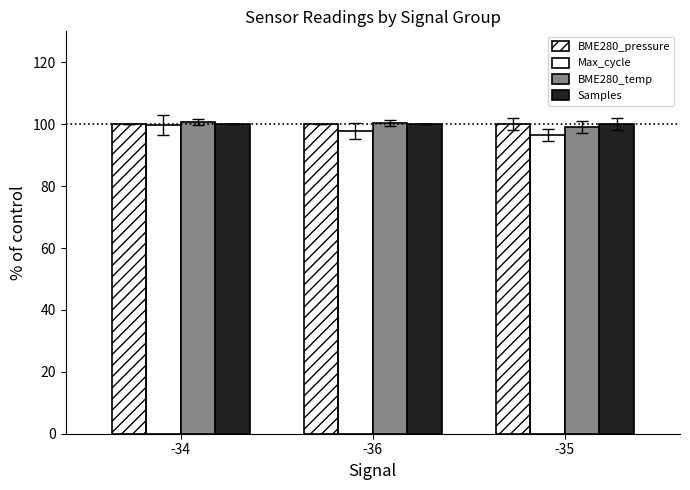

Reading left to right, transcribe all the data shown in this chart.

BME280_pressure: 100.0	100.0	100.0
Max_cycle: 99.7	97.8	96.6
BME280_temp: 100.8	100.4	99.2
Samples: 100.0	100.0	100.0